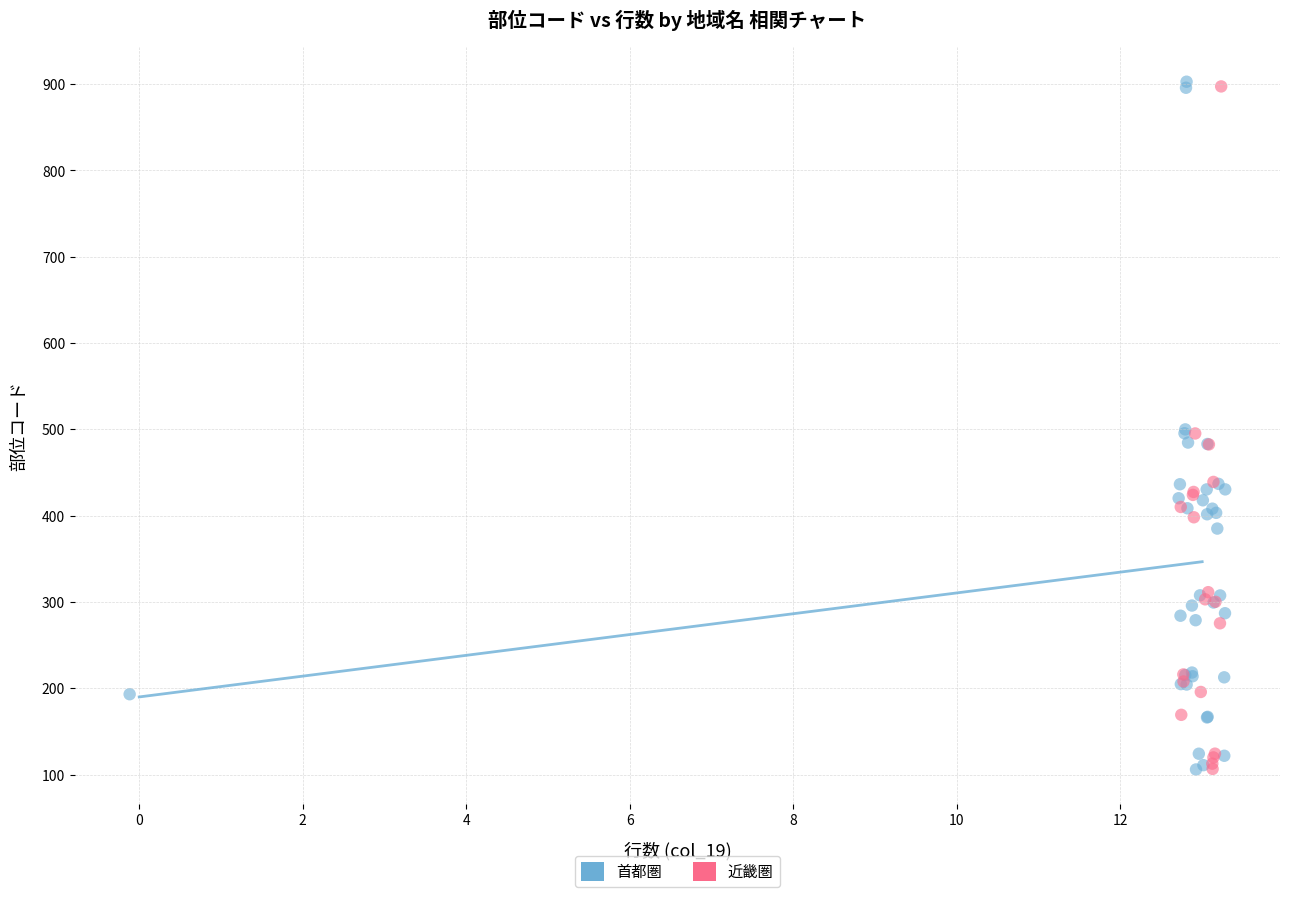

Which series has the widest spread of Y values?

首都圏